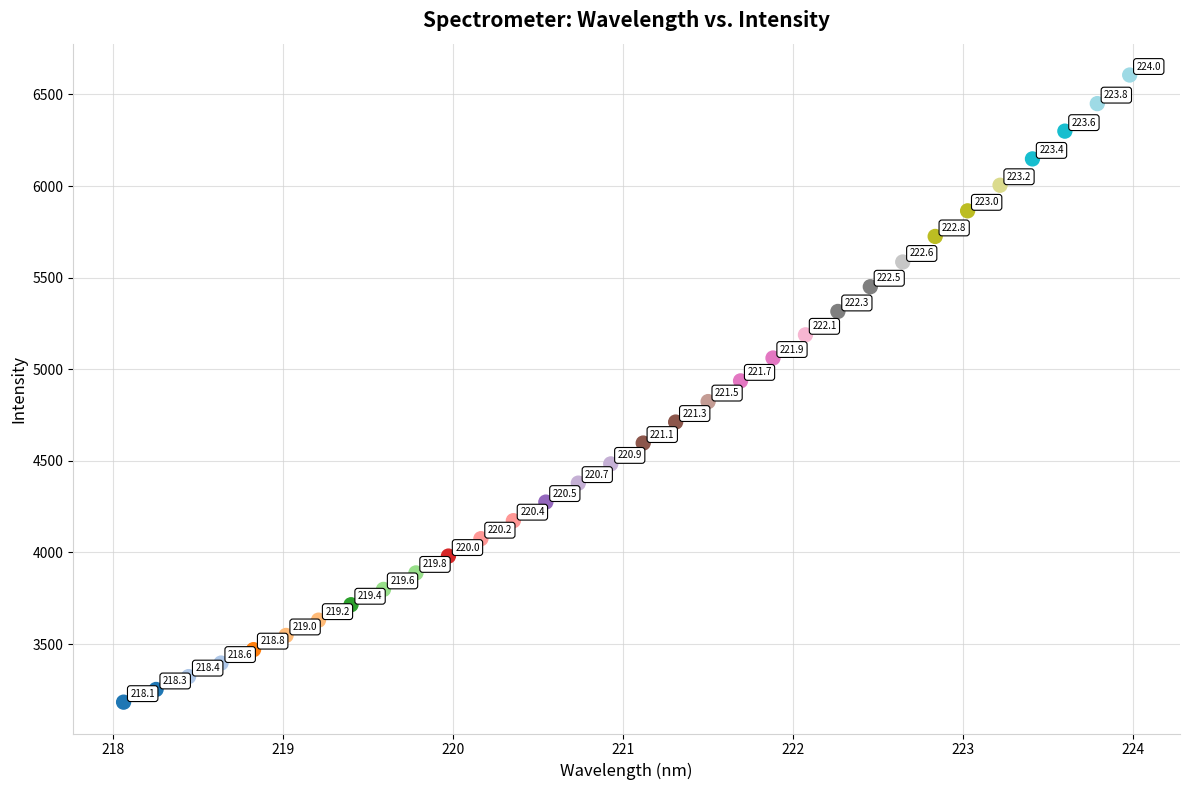

What Y value in the scatter plot is closest to 4894?

4936.5